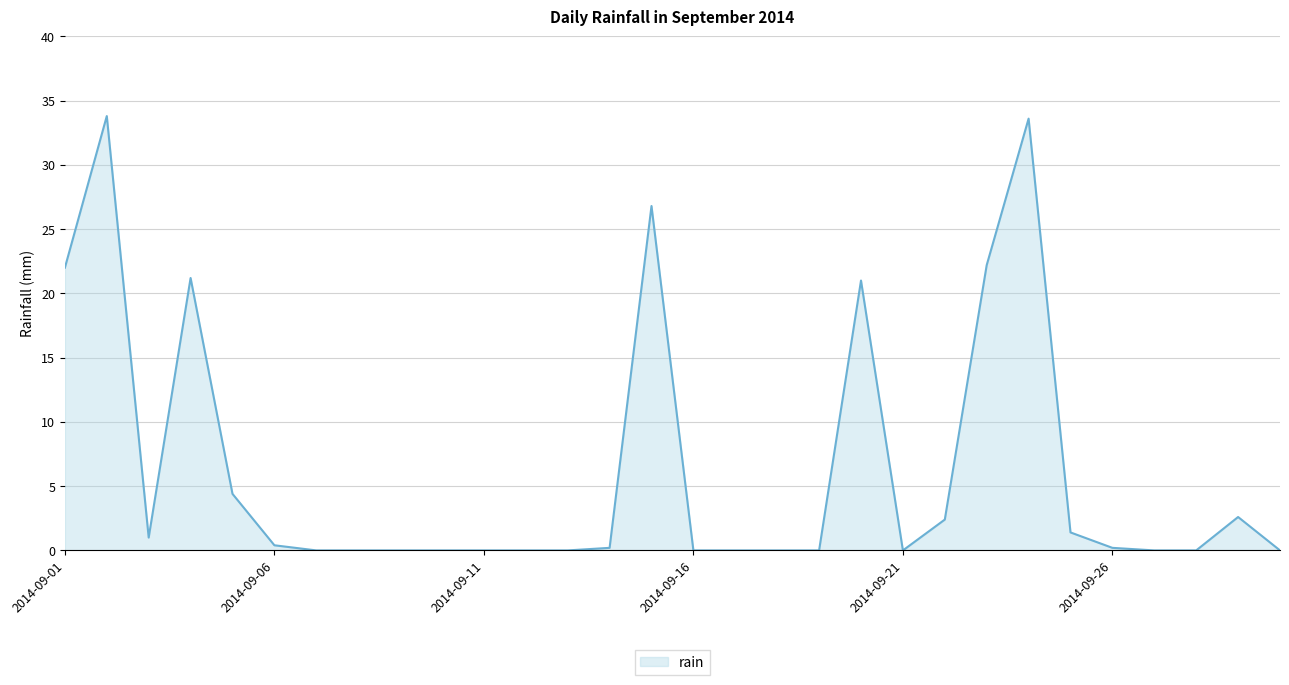

Does the chart have visible grid lines?

Yes